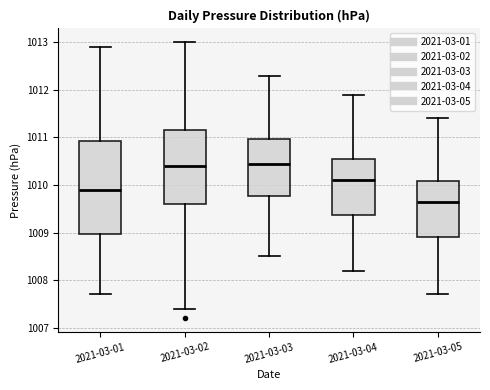

Reading left to right, transcribe this box plot: for each box, give where its median line is, the range the box spans, and where its two whiskers end, as read against the y-axis. The values are not printed on the chart, so give them approximately, as read against the axis.

2021-03-01: median 1009.9, box 1009.0 to 1010.9, whiskers 1007.7 to 1012.9
2021-03-02: median 1010.4, box 1009.6 to 1011.2, whiskers 1007.4 to 1013.0
2021-03-03: median 1010.5, box 1009.8 to 1011.0, whiskers 1008.5 to 1012.3
2021-03-04: median 1010.1, box 1009.4 to 1010.6, whiskers 1008.2 to 1011.9
2021-03-05: median 1009.7, box 1008.9 to 1010.1, whiskers 1007.7 to 1011.4